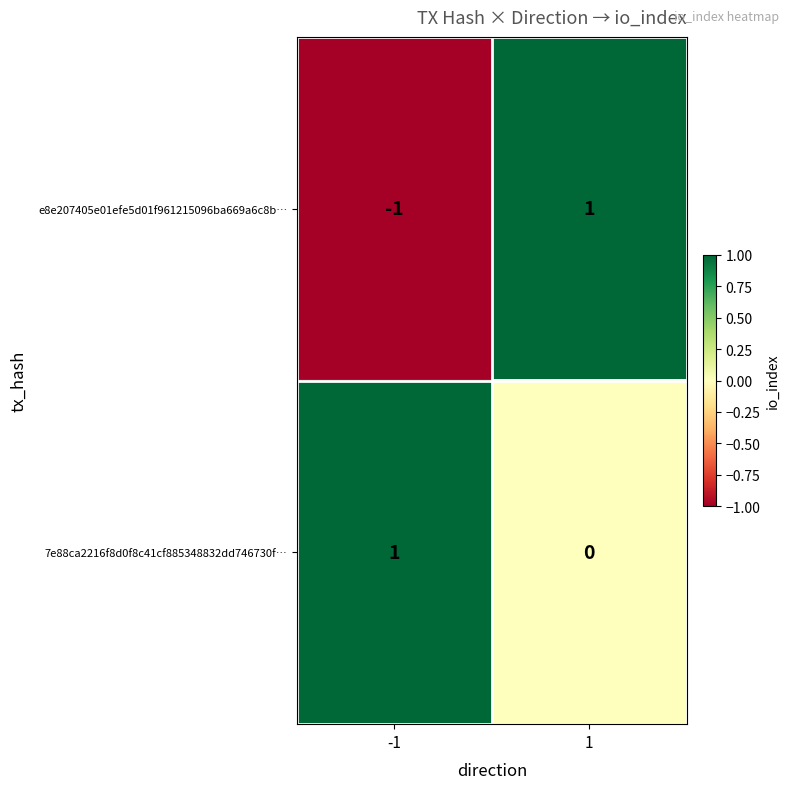

What is the total value across all series at 1?

1